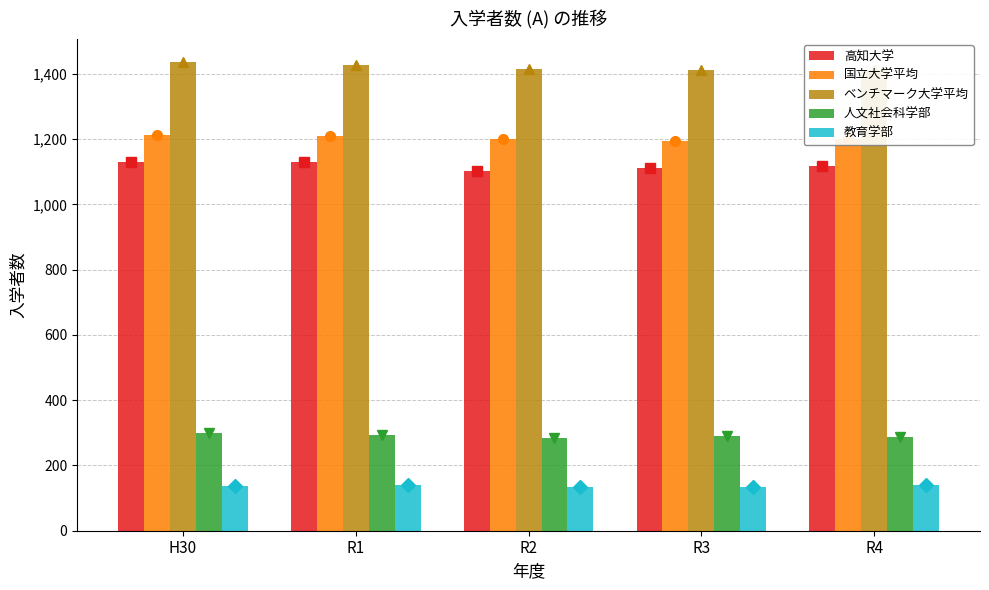

What is the label of the 2nd bar from the right?

R3